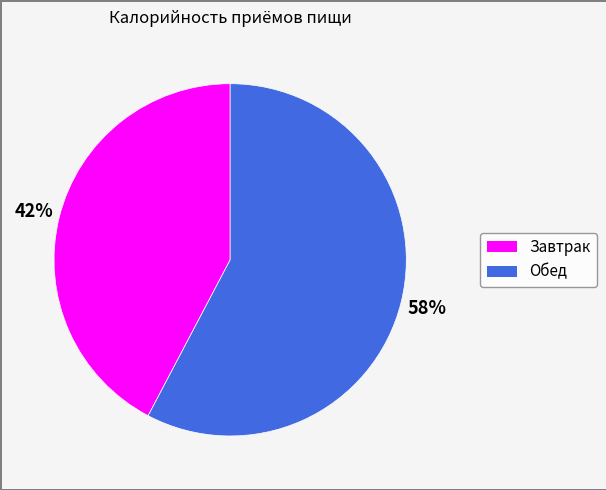

Rank the categories by value from lowest to highest.

Завтрак, Обед